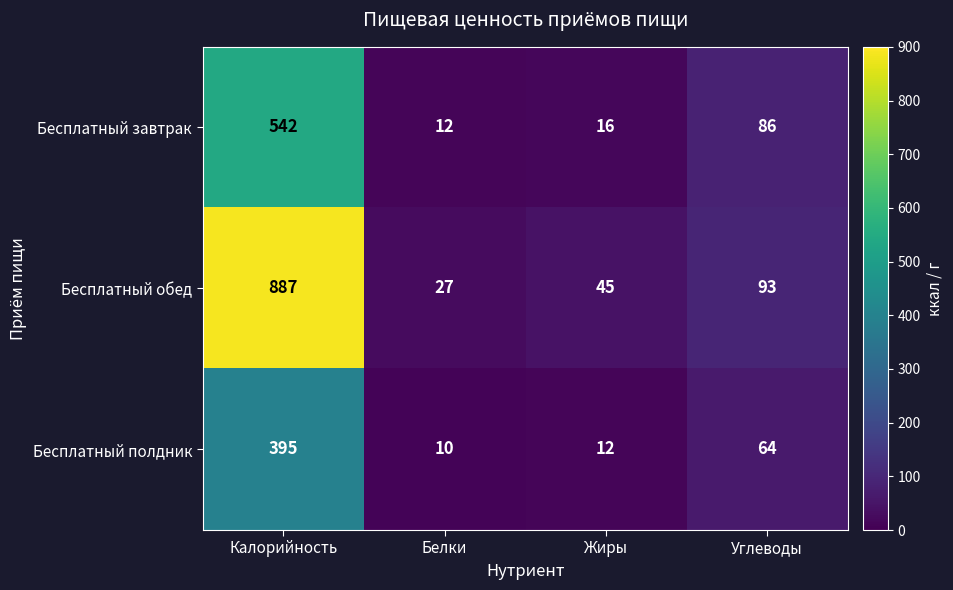

What is the difference between the highest and lowest values at Калорийность?

492